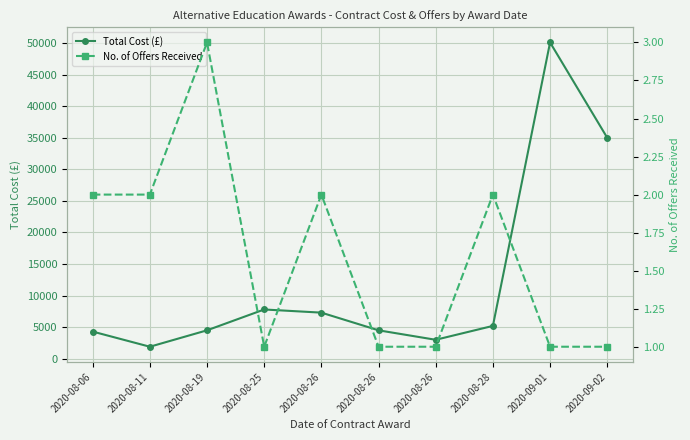

At how many categories does at least one series exceed 30207?

2